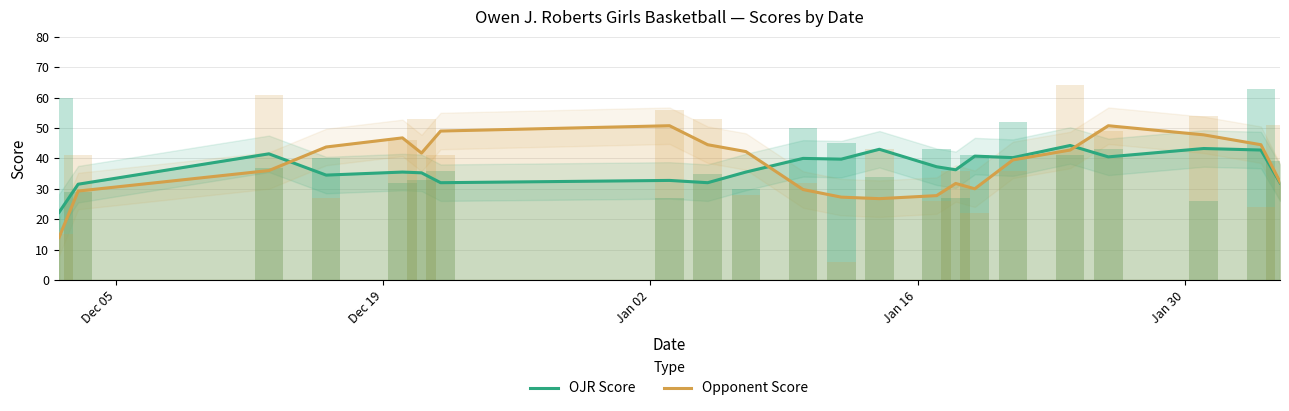

What position from the left is Dec 05?

1